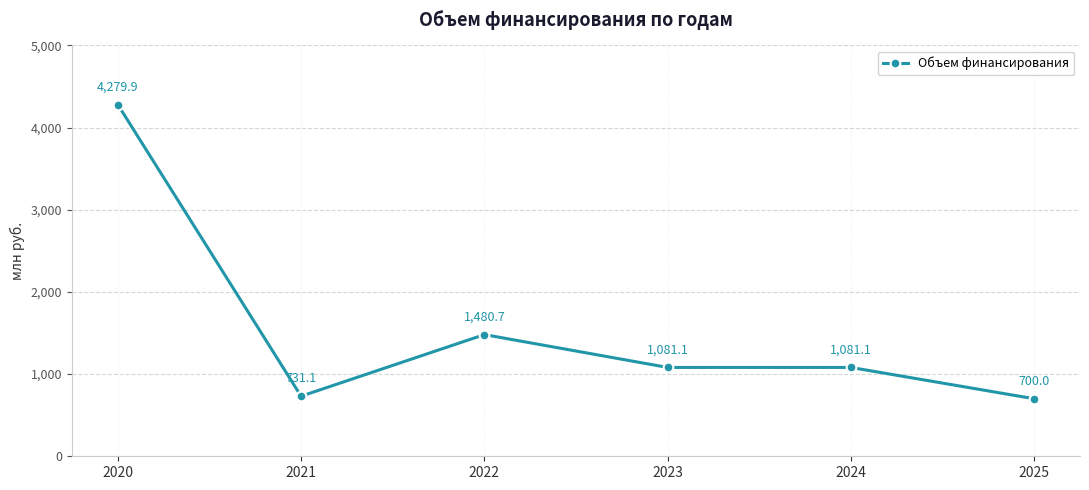

How many distinct data groups are displayed?

1